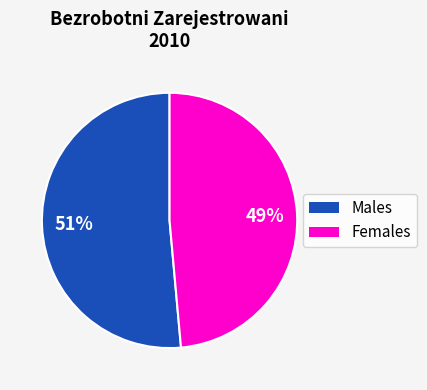

Is there a majority slice in this chart?

Yes